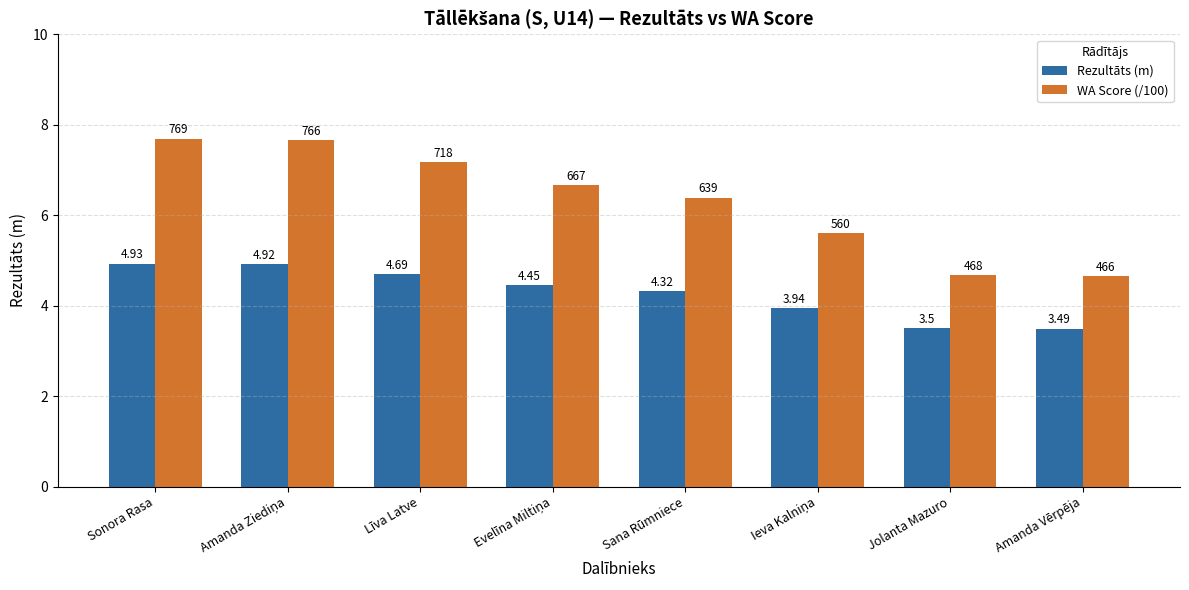

Which series has the largest range (max minus min)?

WA Score (/100)